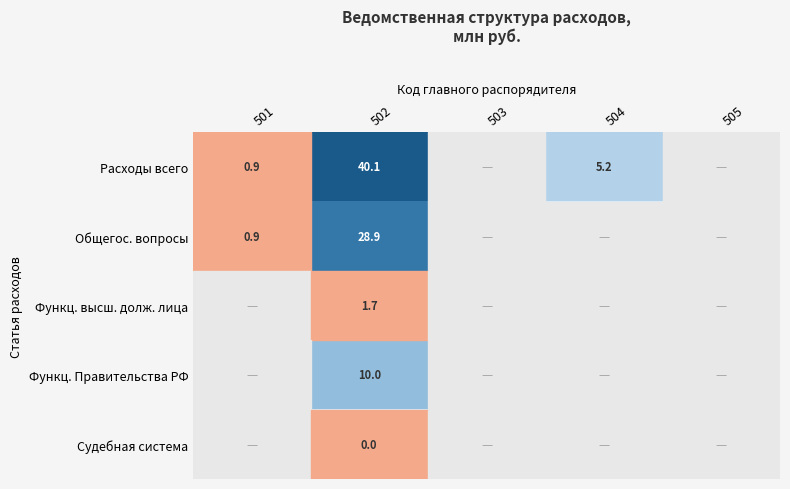

The Расходы всего series shows 5.2 at 504. True or false?

True